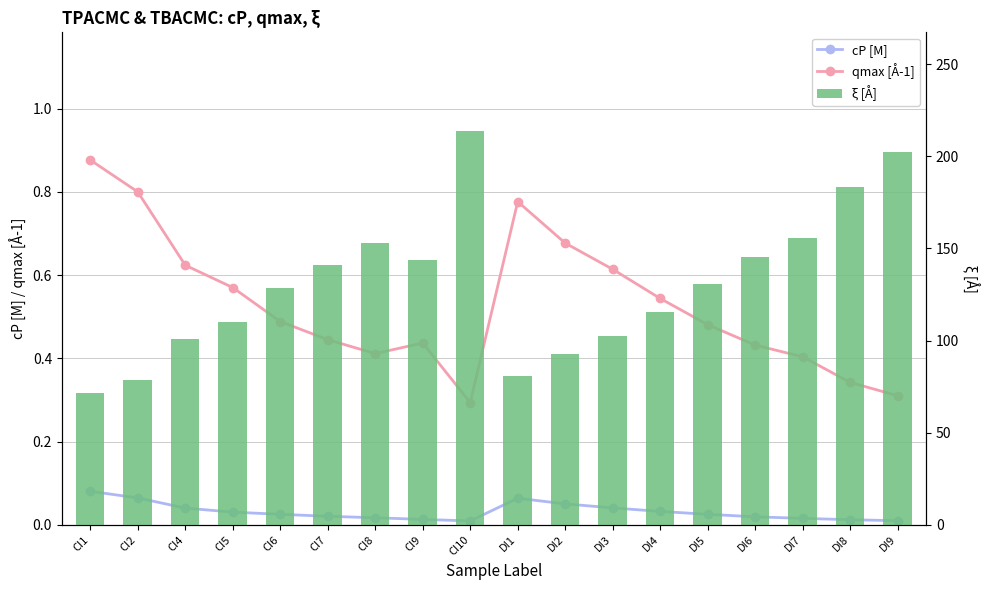

What is the approximate value of ξ [Å] at CI9?

143.8